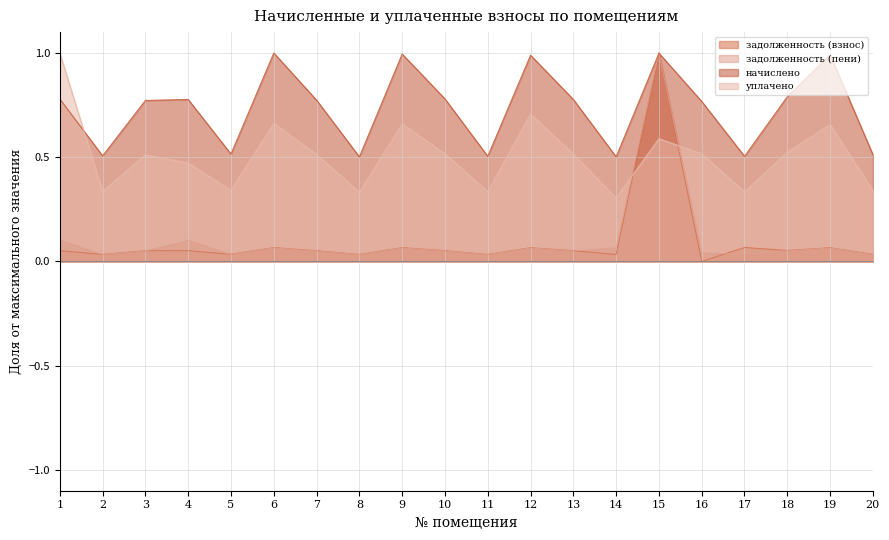

What are all the series names shown in the legend?

задолженность (взнос), задолженность (пени), начислено, уплачено